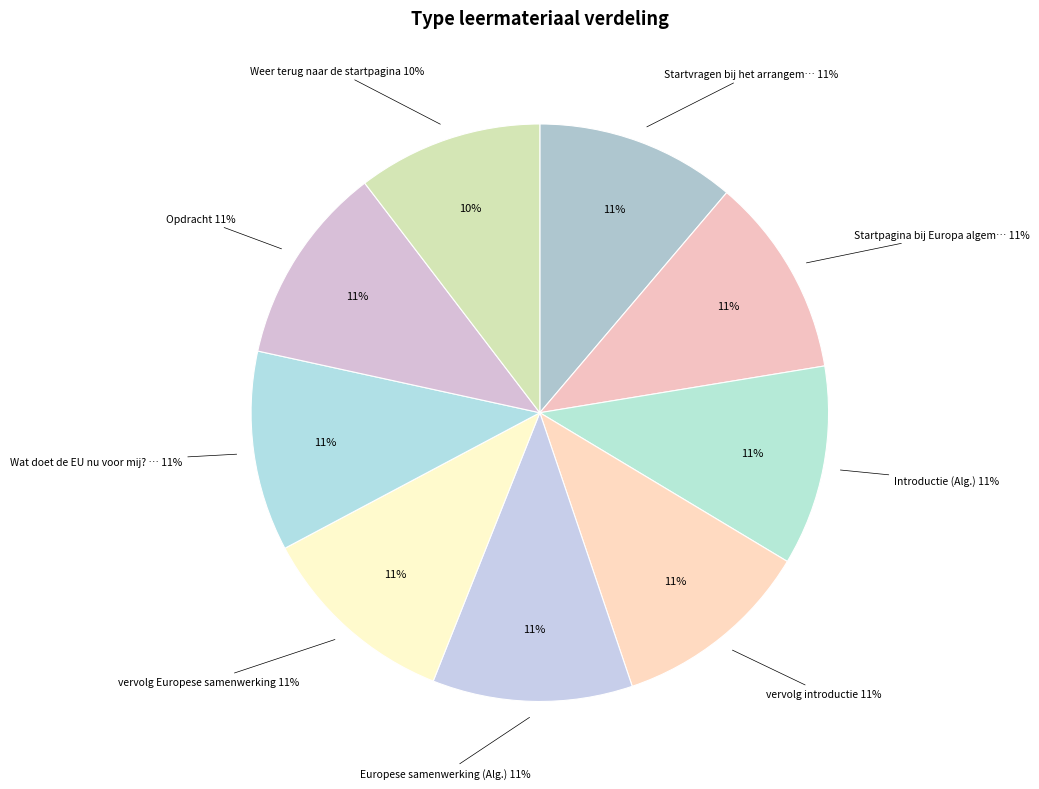

Rank the categories by value from lowest to highest.

Weer terug naar de startpagina, Startvragen bij het arrangement (Alg.), Introductie (Alg.), vervolg introductie, Europese samenwerking (Alg.), vervolg Europese samenwerking, Wat doet de EU nu voor mij? (Alg.), Opdracht, Startpagina bij Europa algemeen